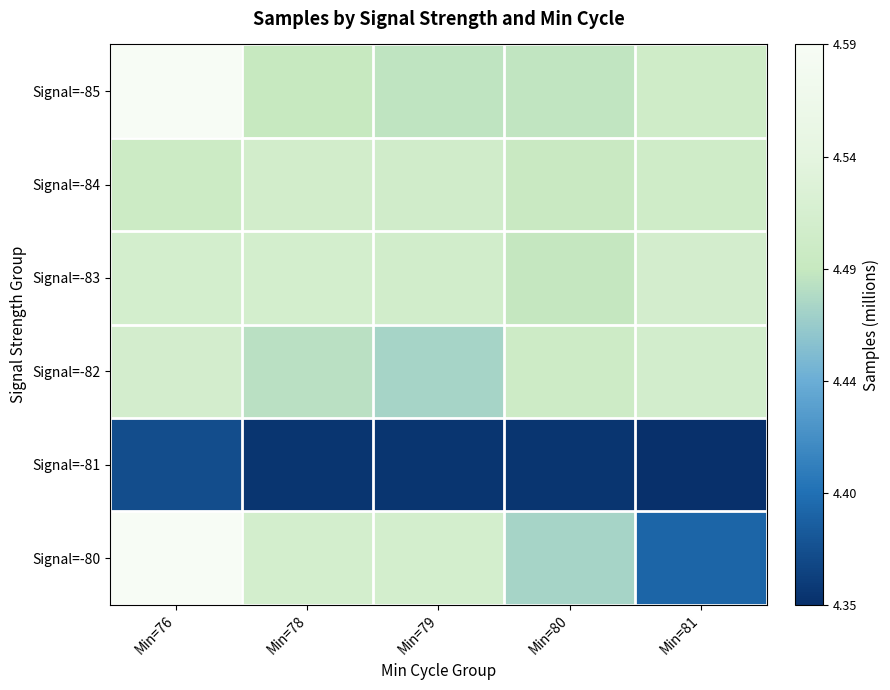

Which has a higher value, Min=80 or Min=76?

Min=76